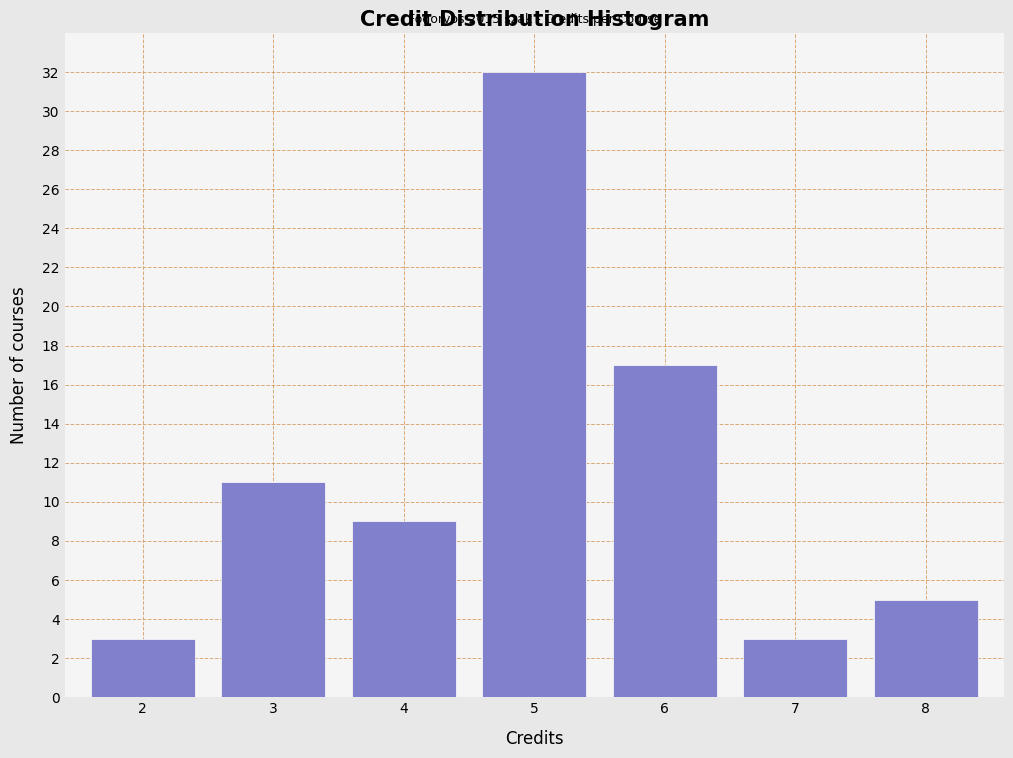

Reading left to right, list all the values displayed in this chart.

3	11	9	32	17	3	5